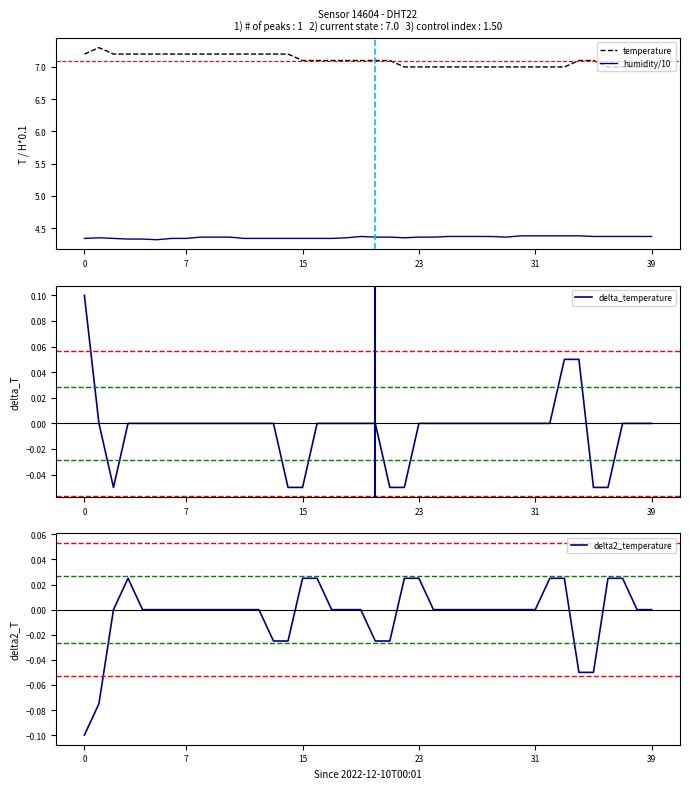

Does the chart display data point markers on the line(s)?

No